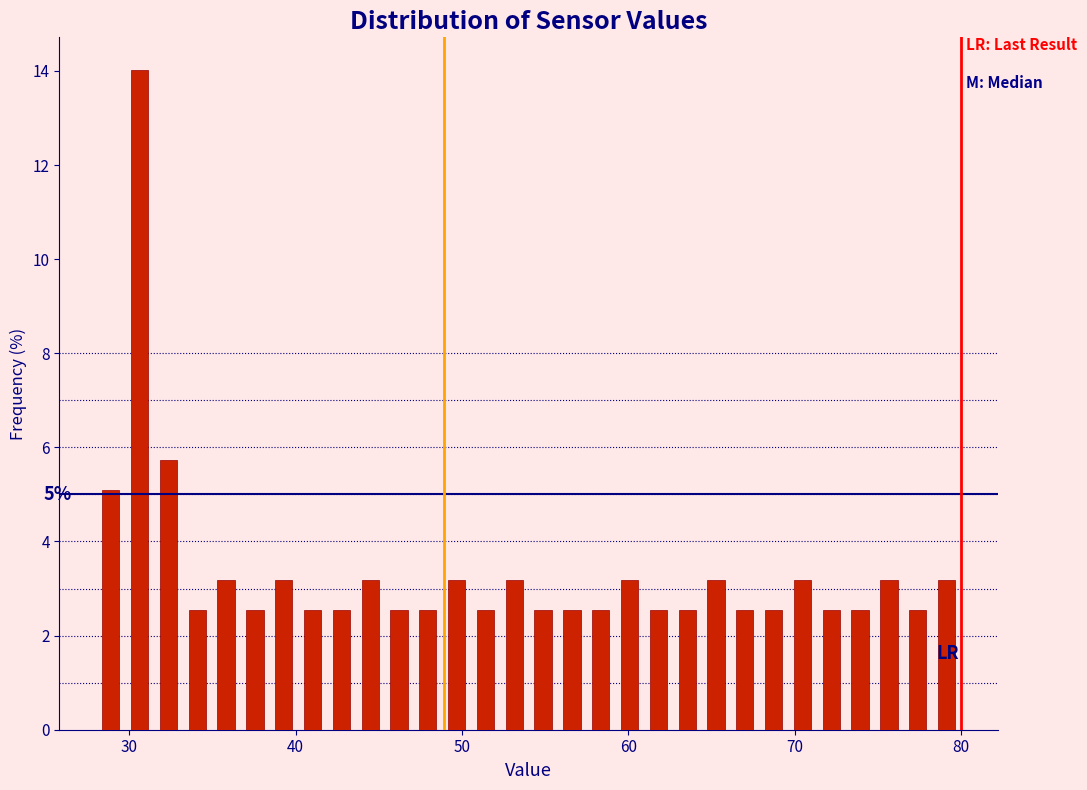

Around what value on the x-axis is the tallest bar? Give the approximate position of its centre, as read against the axis.

31